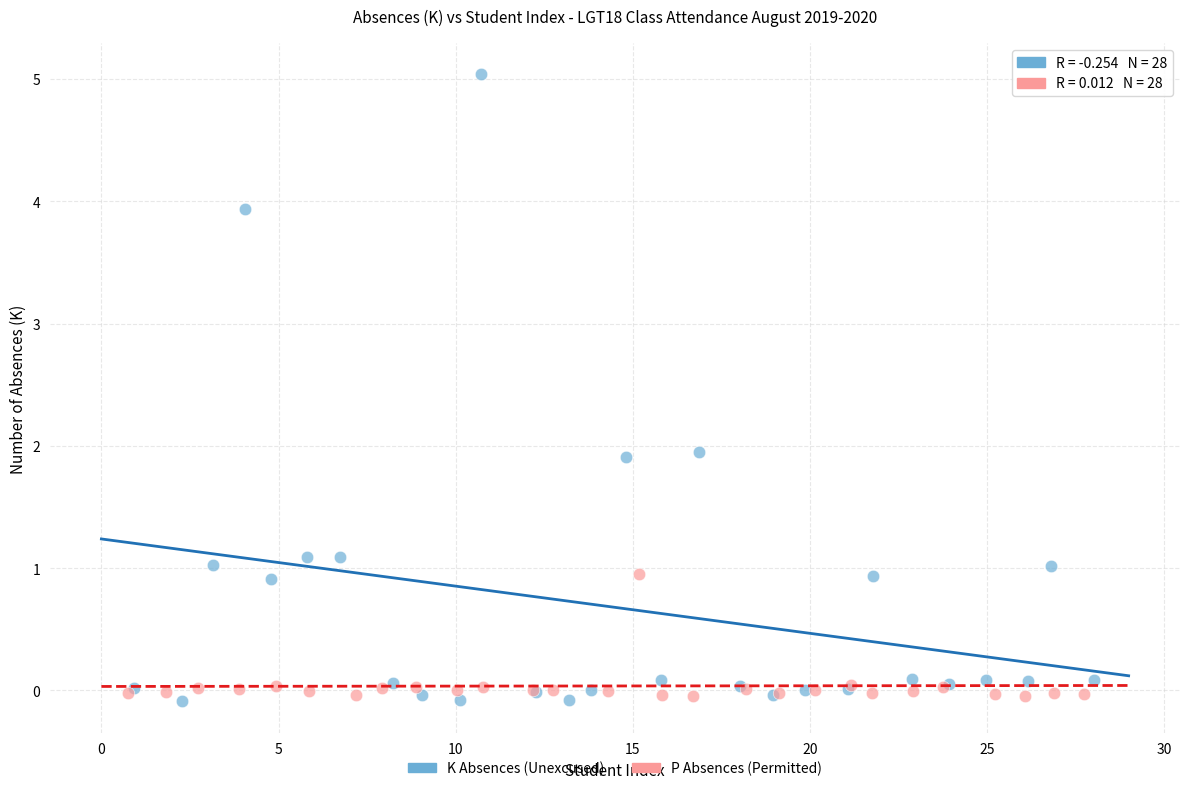

Which series reaches the maximum Y coordinate?

K Absences (Unexcused)